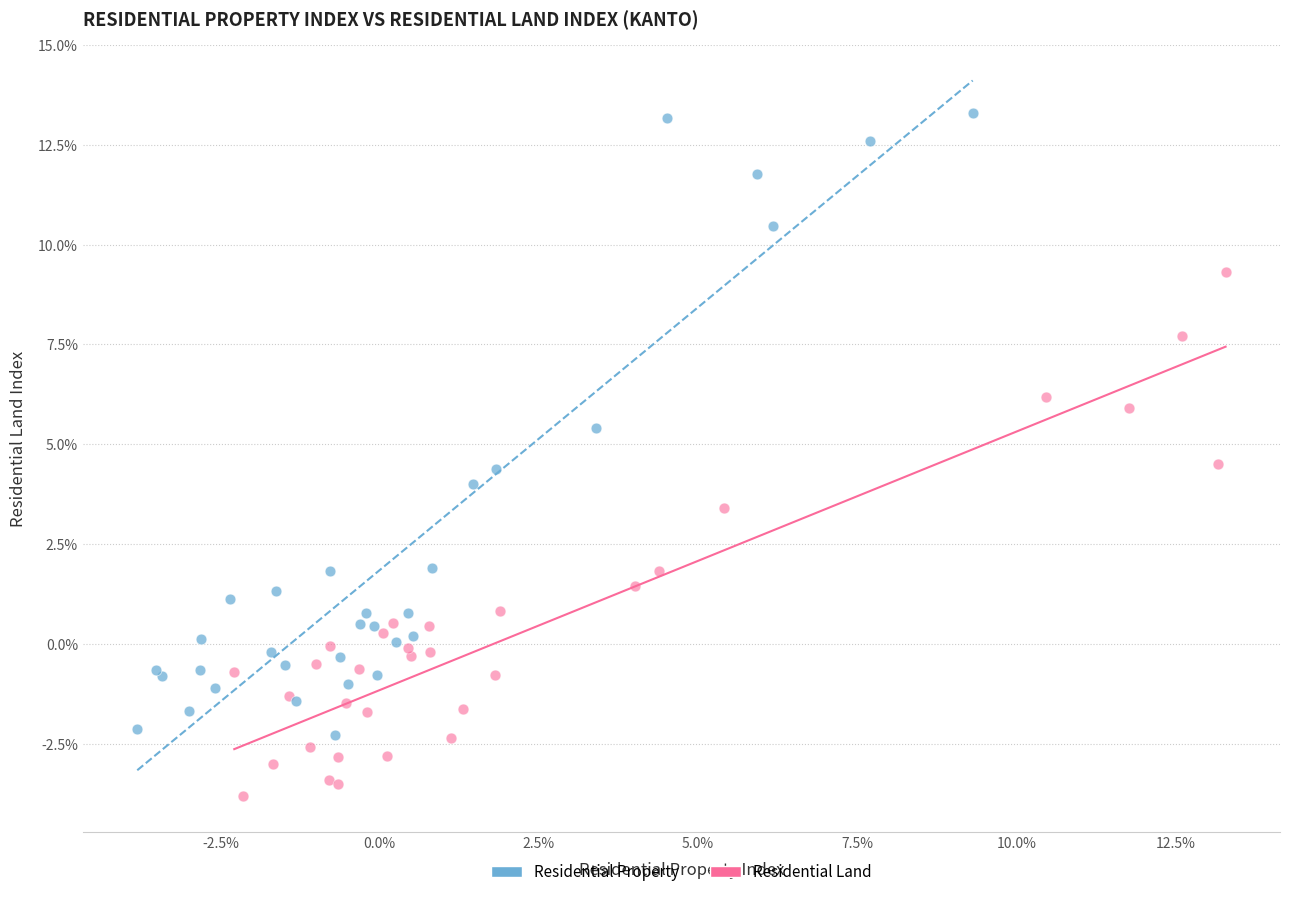

What are all the series names shown in the legend?

Residential Property, Residential Land